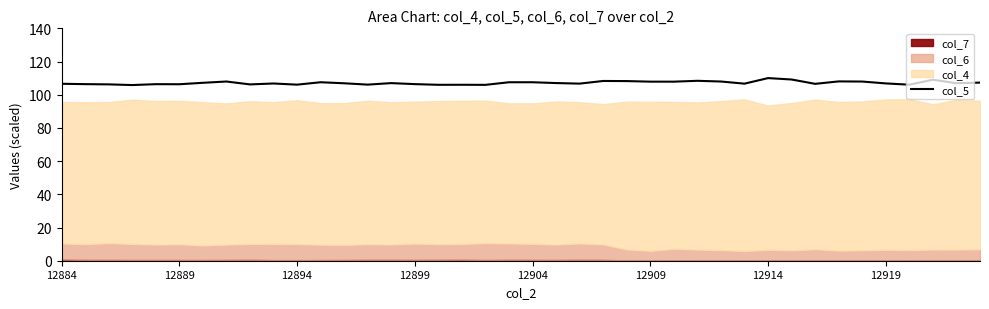

The value at 37 is 109.0. True or false?

True